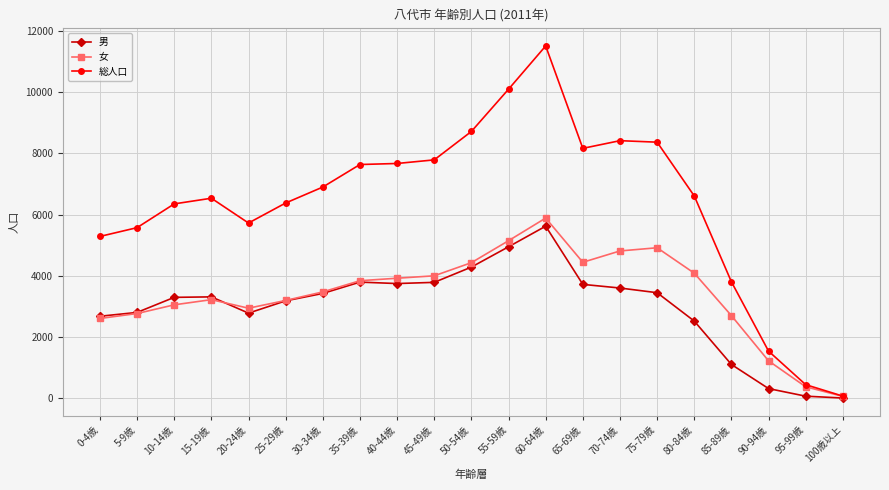

The value of 女 at 40-44歳 is 1791. True or false?

False